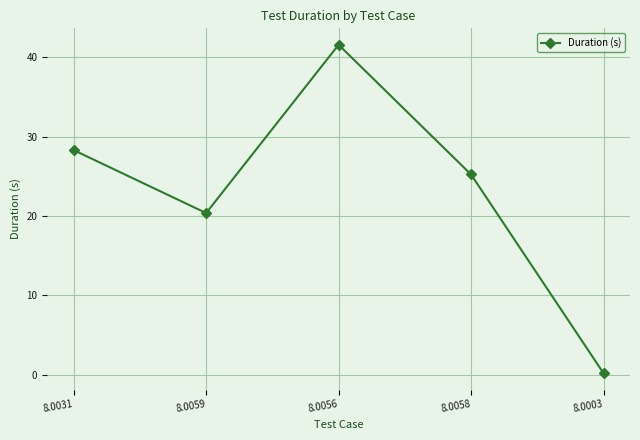

The value at 8.0058 is 25.2. True or false?

True